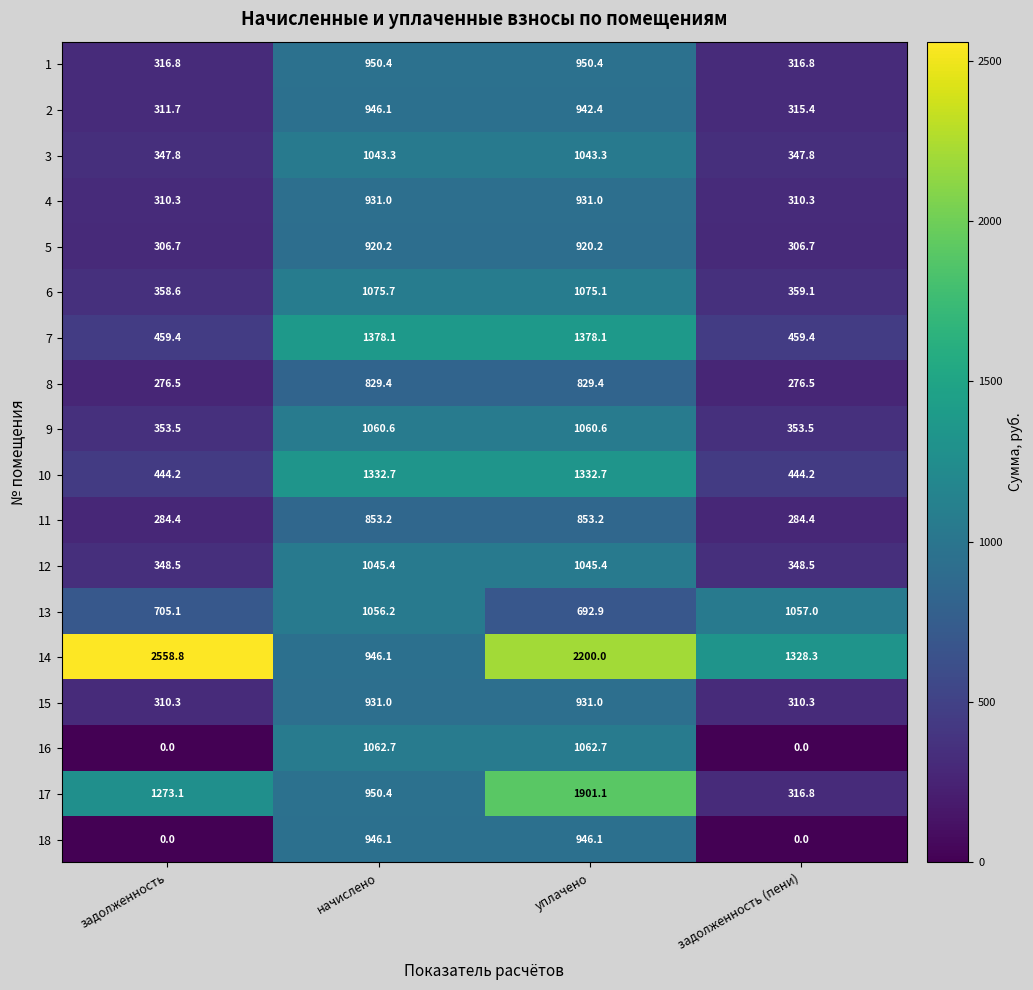

What is the difference between the 8 values at уплачено and задолженность (пени)?

552.9